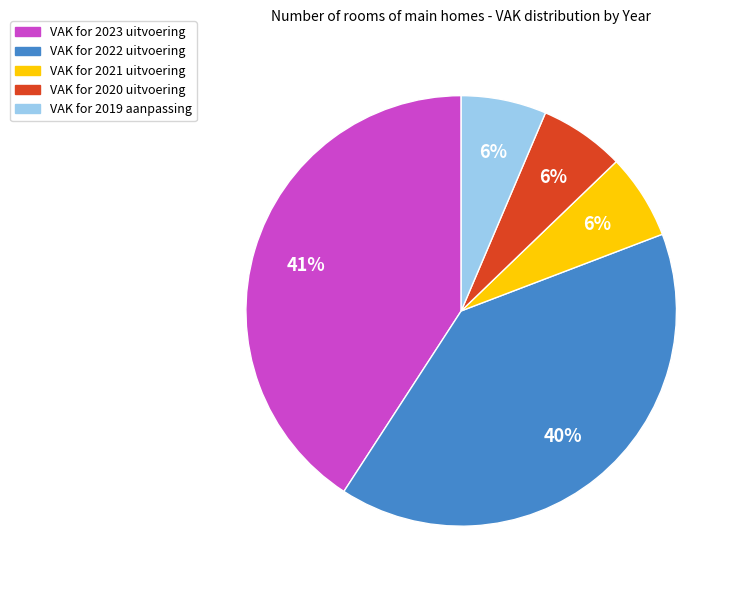

Is there any slice that represents more than half of the pie?

No